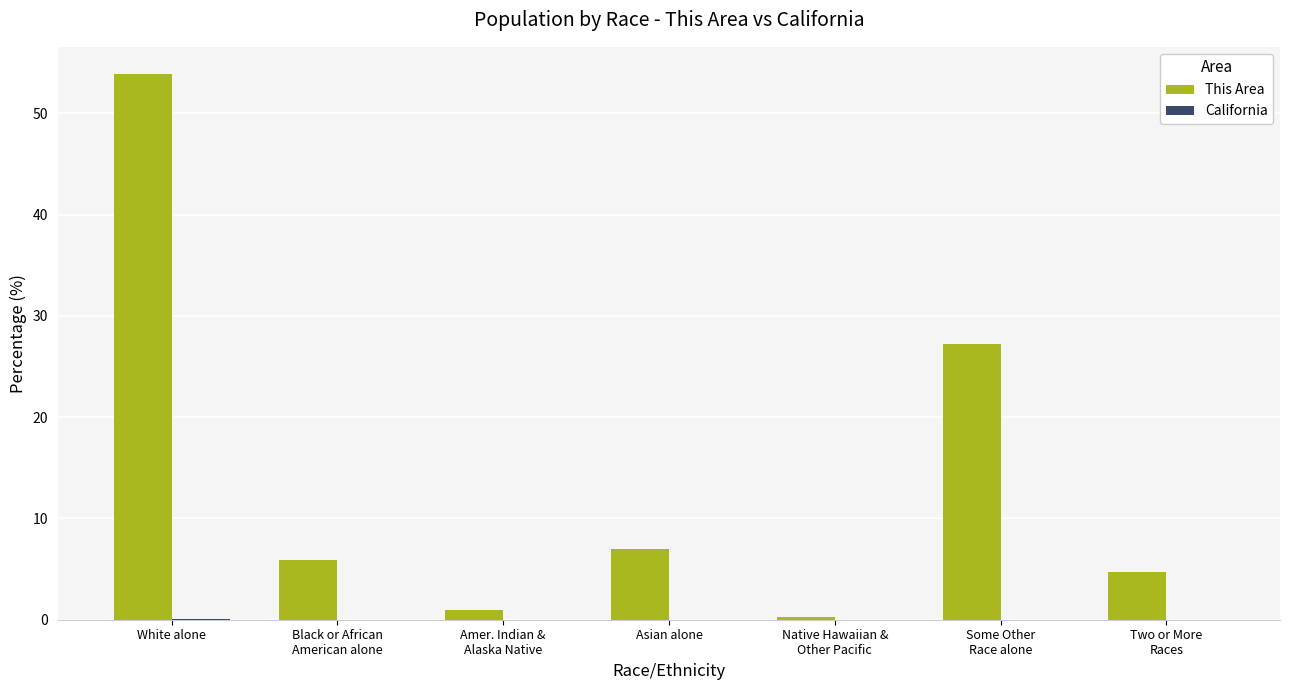

The This Area series shows 4.8 at Asian alone. True or false?

False